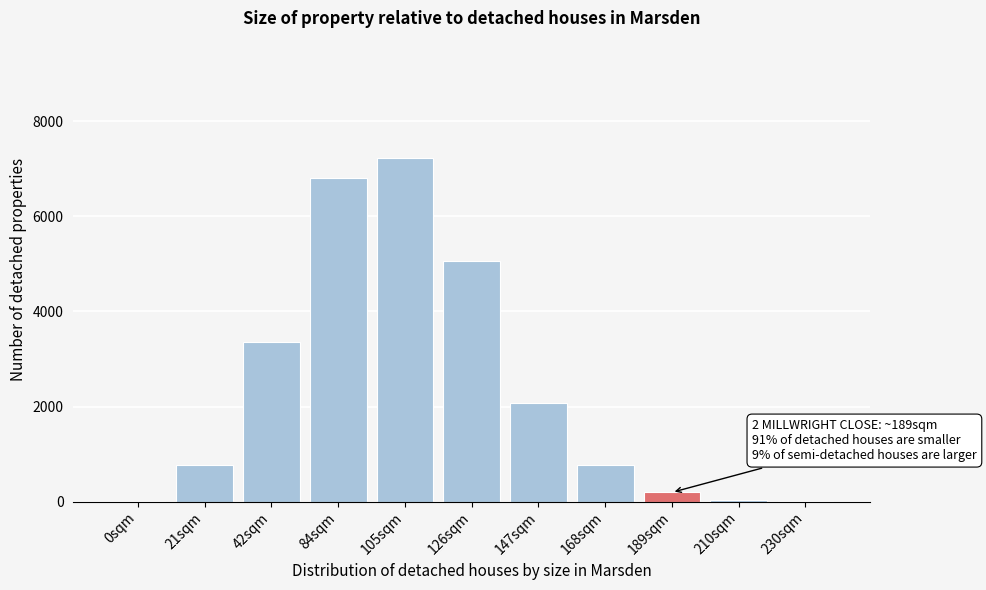

At which category does the chart reach its peak across all series?

105sqm